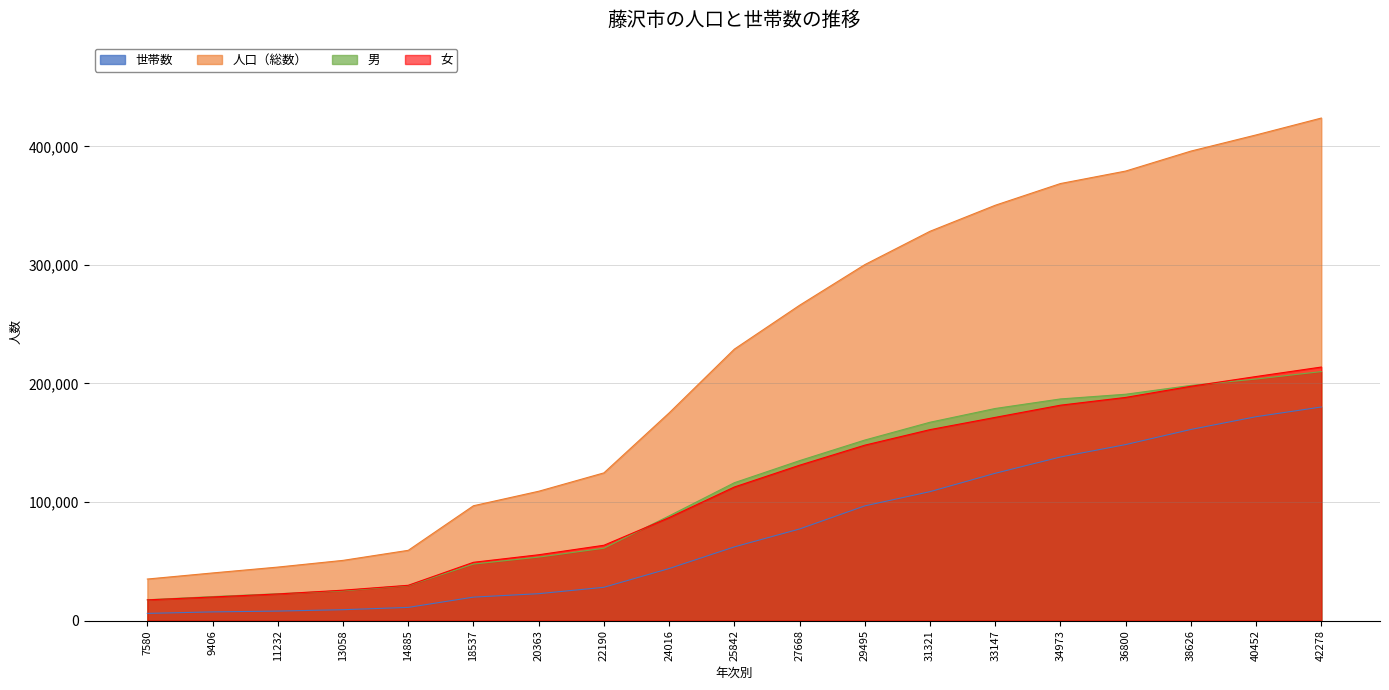

True or false: 世帯数 and 男 cross at least once.

False